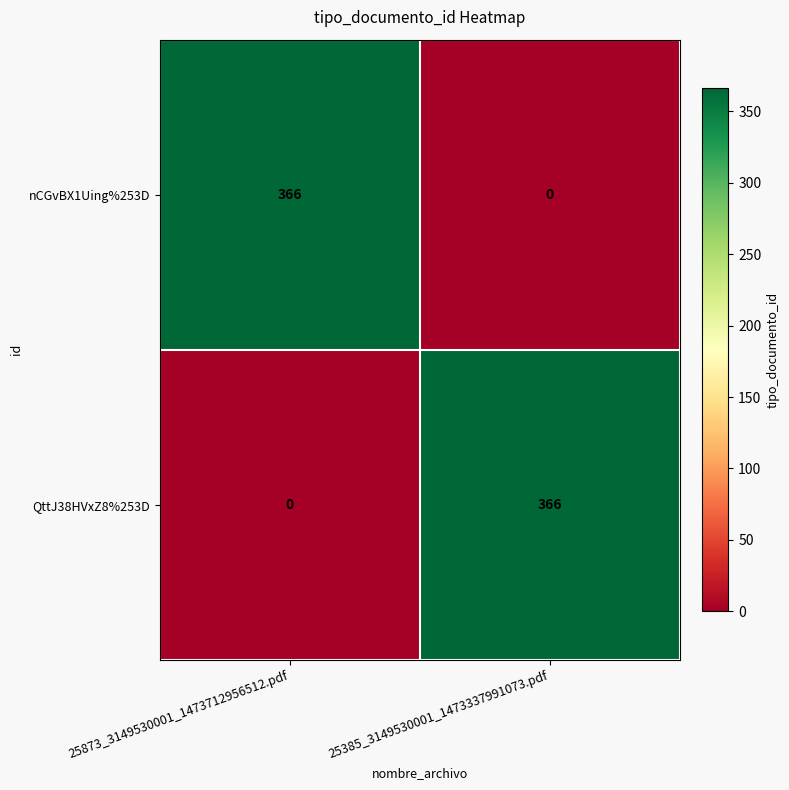

Where is QttJ38HVxZ8%253D nearest to the value 183?

25873_3149530001_1473712956512.pdf